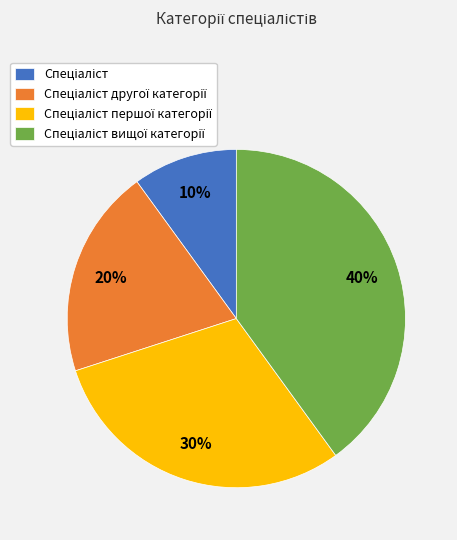

Is there a majority slice in this chart?

No